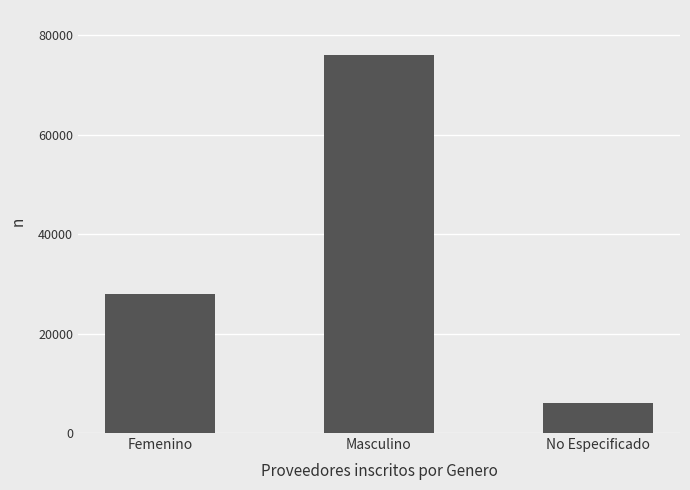

Is it true that the value at Masculino is 75986?

True